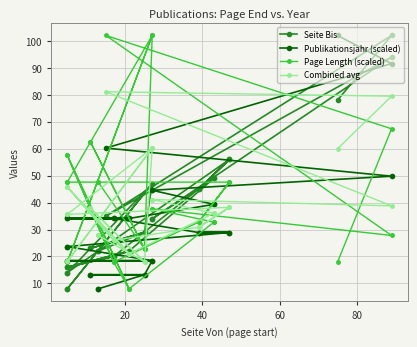

How many lines are shown in the chart?

4